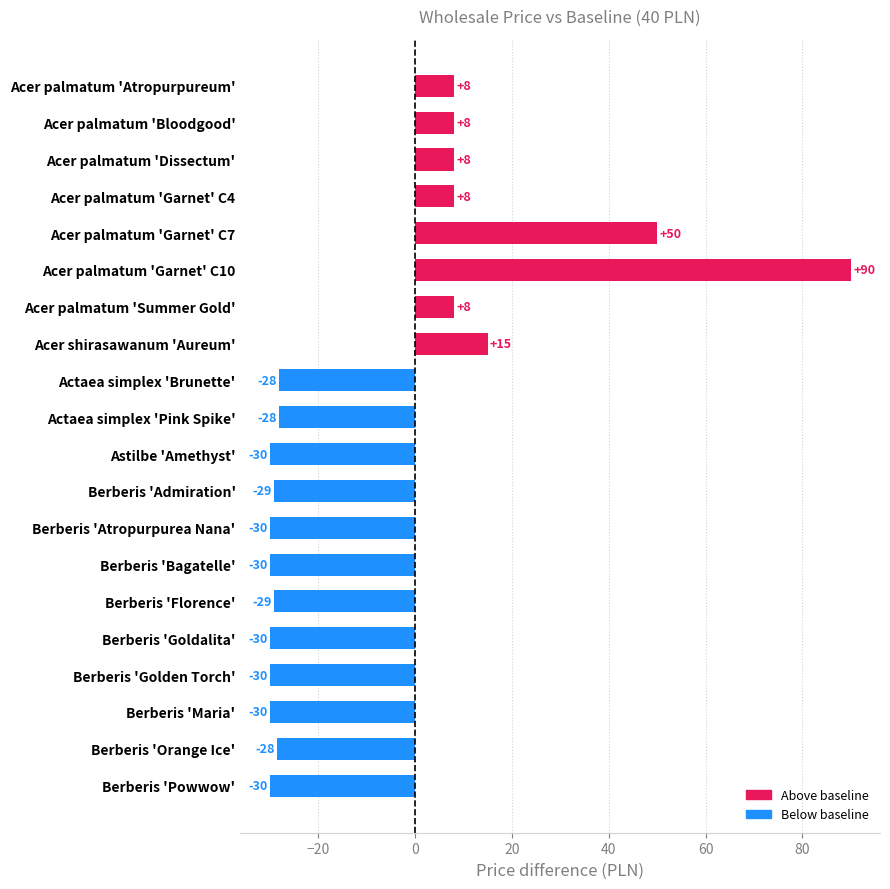

What is the sum of the values at Acer palmatum 'Atropurpureum' and Berberis 'Florence'?

-21.0